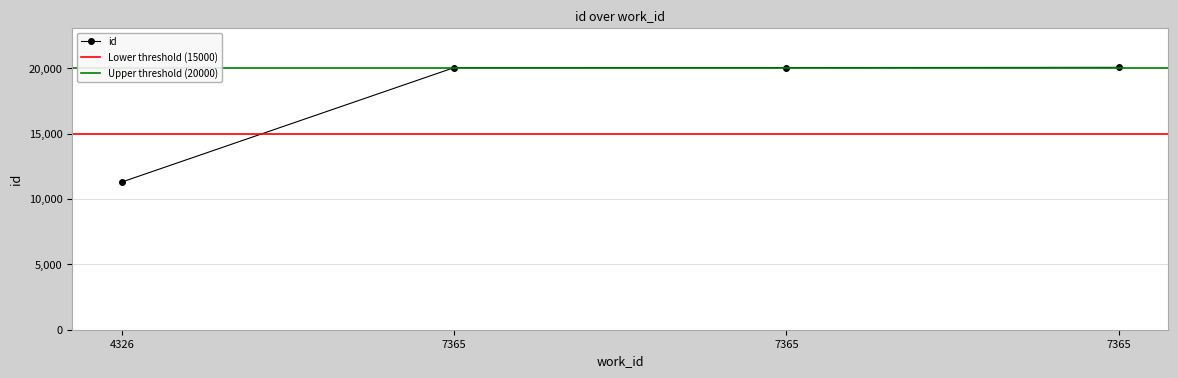

Rank the categories by value from lowest to highest.

4326, 7365, 7365, 7365